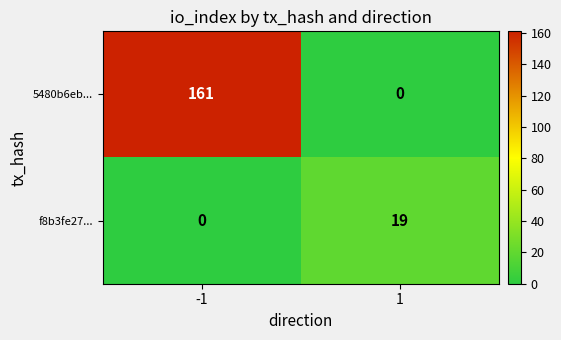

Reading right to left, extract all data points from this chart.

5480b6eb...: 1=0	-1=161
f8b3fe27...: 1=19	-1=0